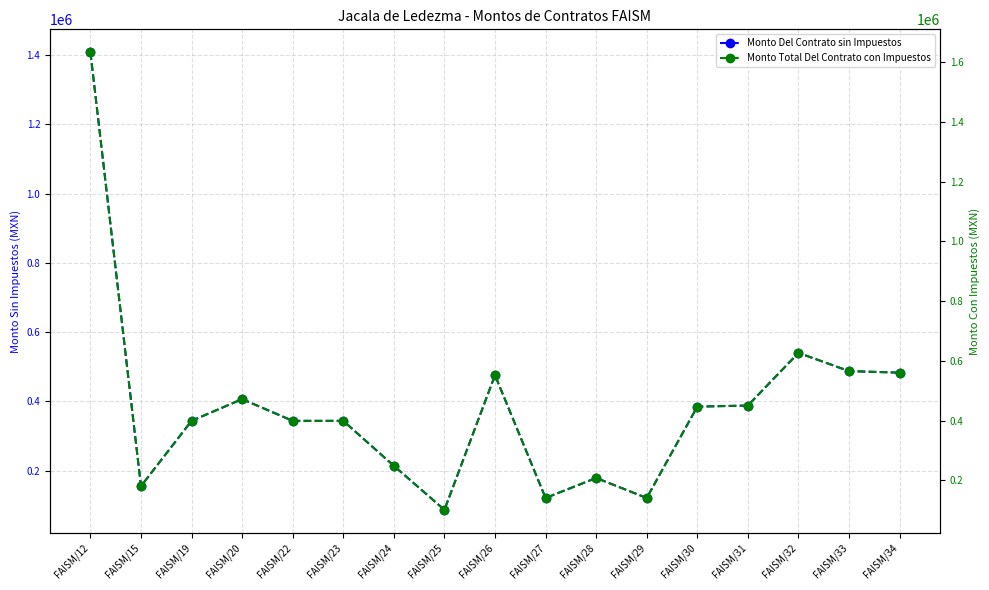

What are all the series names shown in the legend?

Monto Del Contrato sin Impuestos, Monto Total Del Contrato con Impuestos